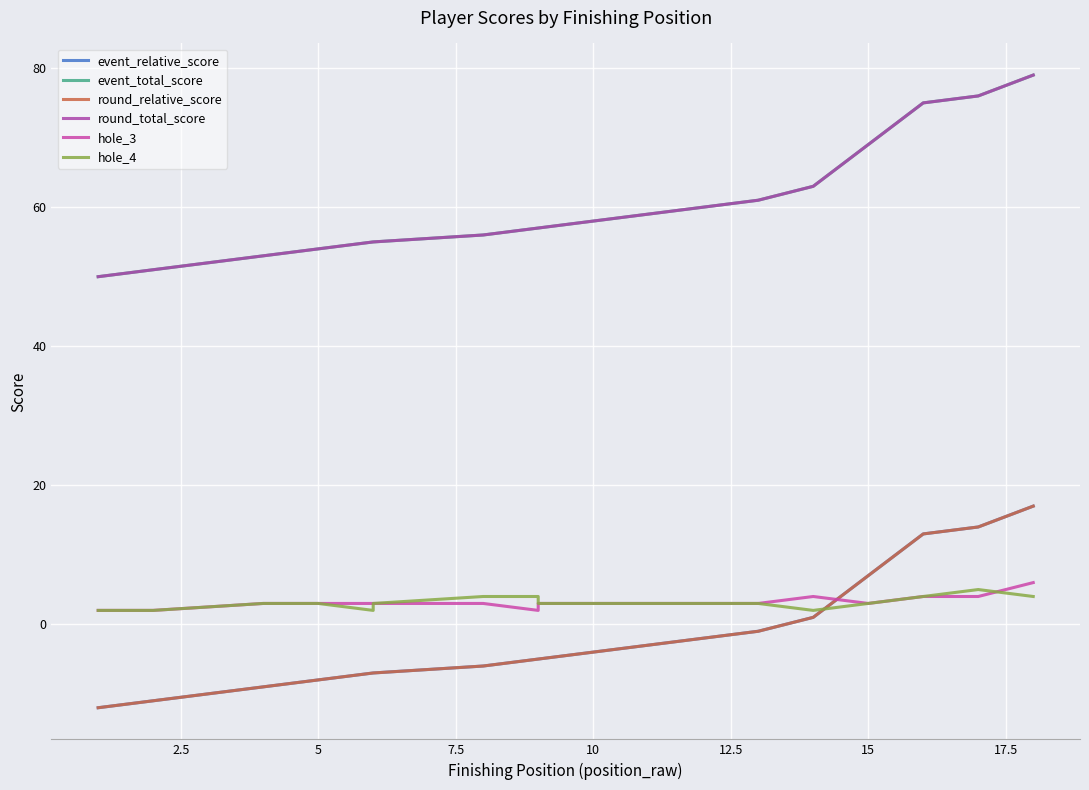

After their last crossing, which series has the higher values: hole_4 or event_relative_score?

event_relative_score